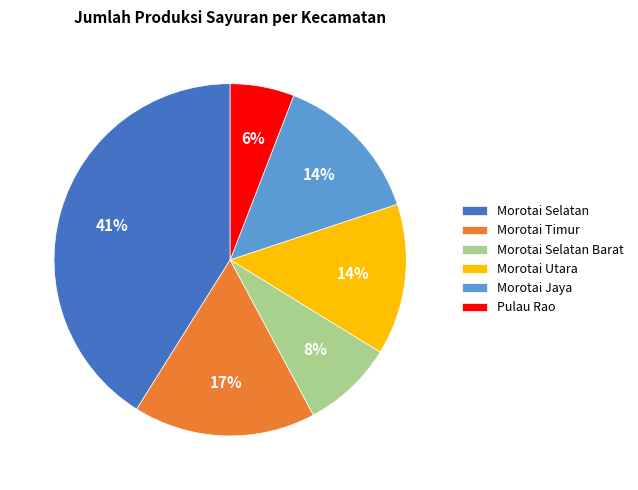

Which slice is the smallest?

Pulau Rao